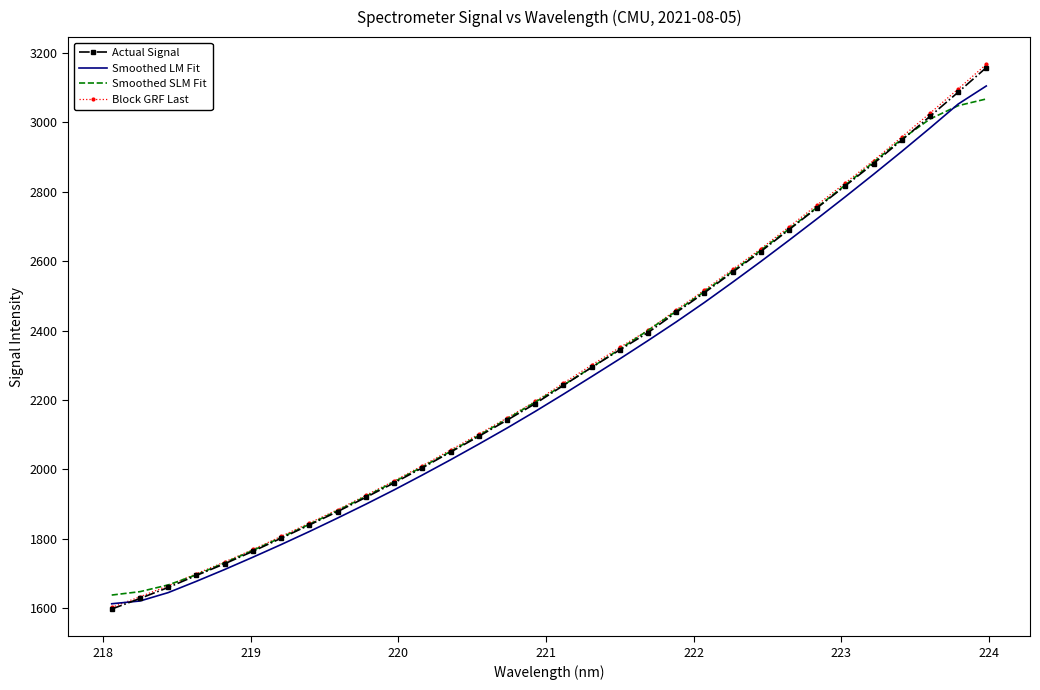

Which series has the widest spread of values?

Block GRF Last